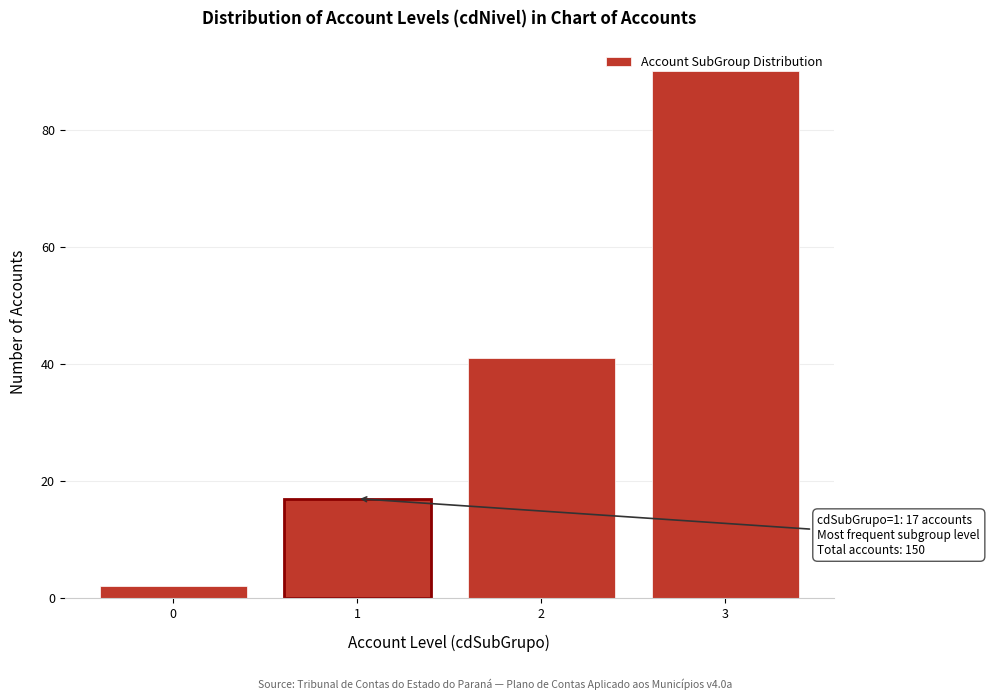

Approximately how many times larger is the value at 3 compared to 1?

5.3